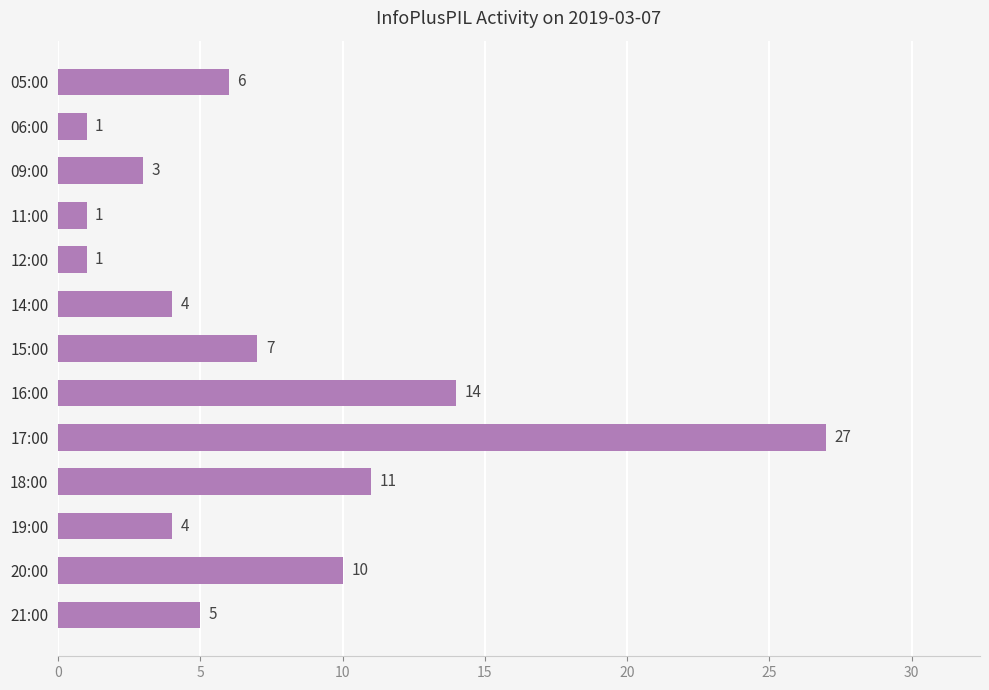

At which category does the chart reach its peak across all series?

17:00